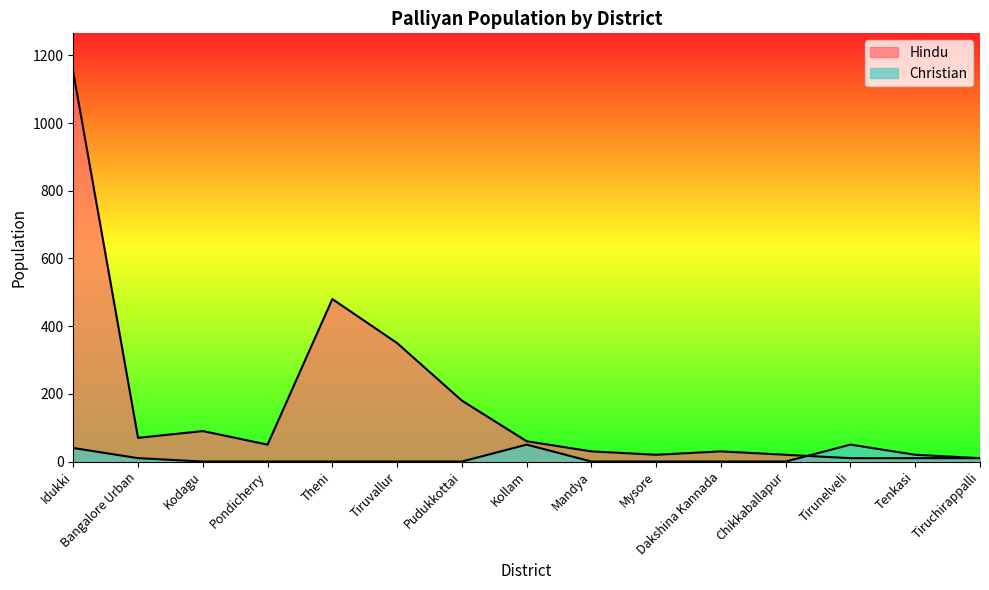

At which category does the chart reach its minimum across all series?

Kodagu